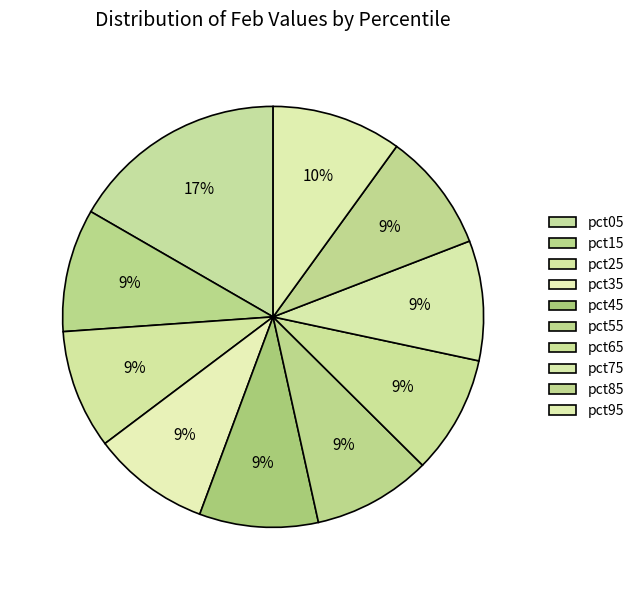

Do pct25 and pct55 together represent more than half of the pie?

No